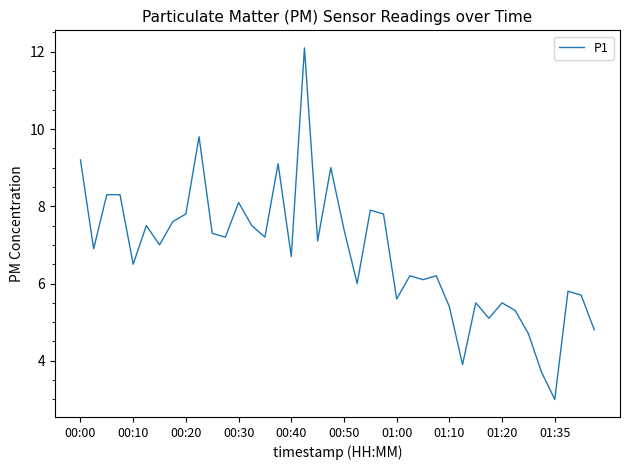

What is the difference between the maximum and minimum values?

9.1